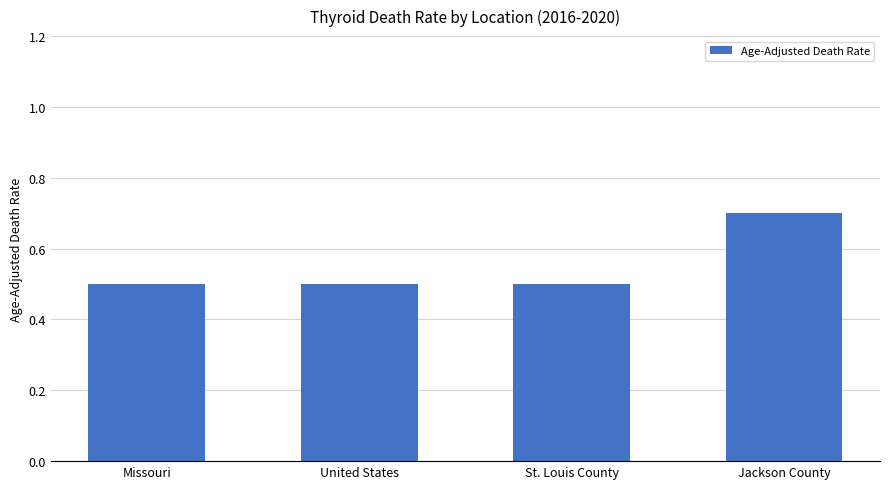

What is the smallest value displayed?

0.5